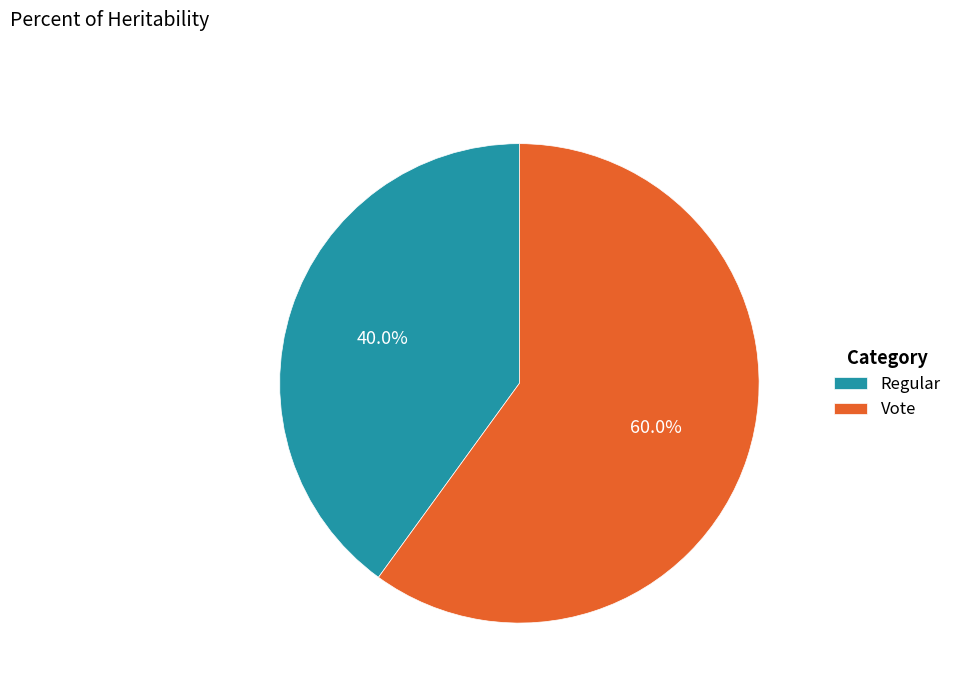

Approximately how many times larger is the value at Vote compared to Regular?

1.5